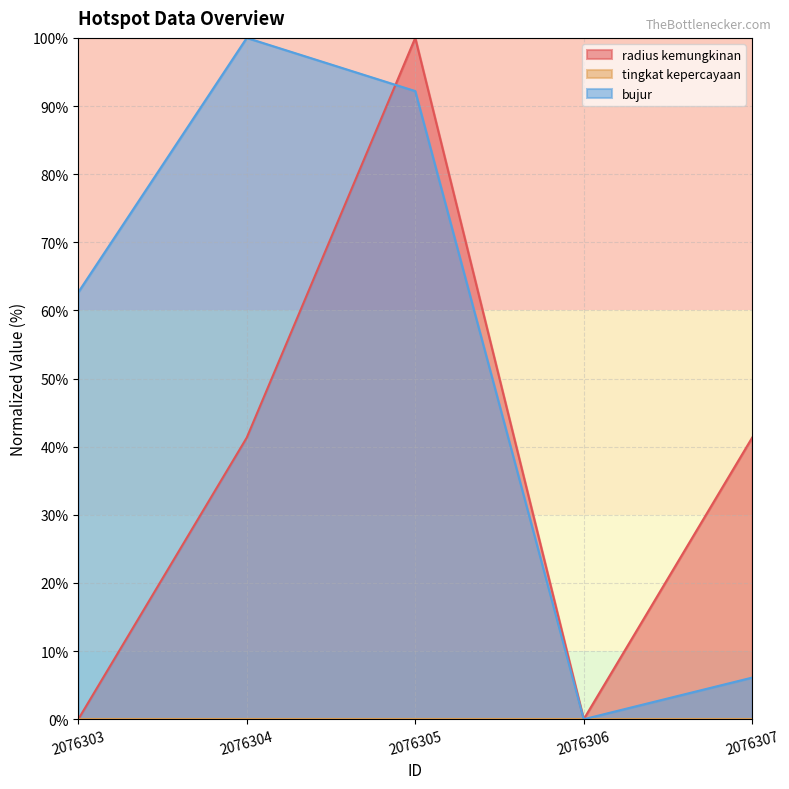

True or false: radius kemungkinan has a value of 0.0 at 2076303.

True